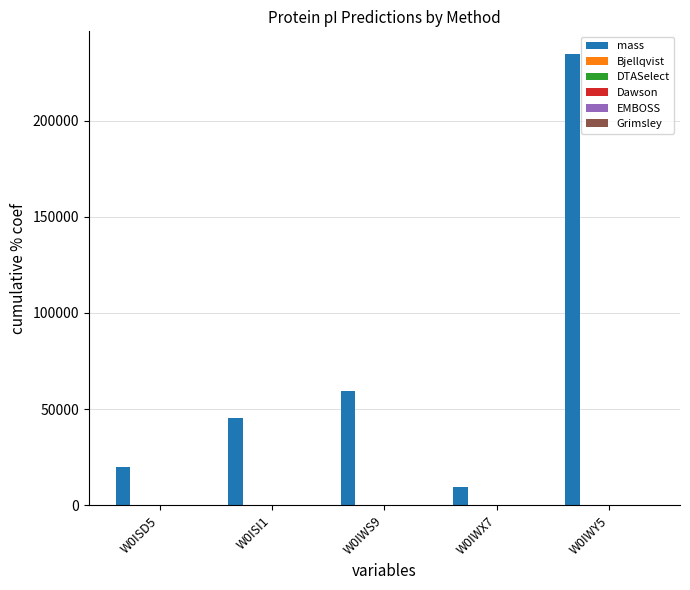

Which series has the widest spread of values?

mass